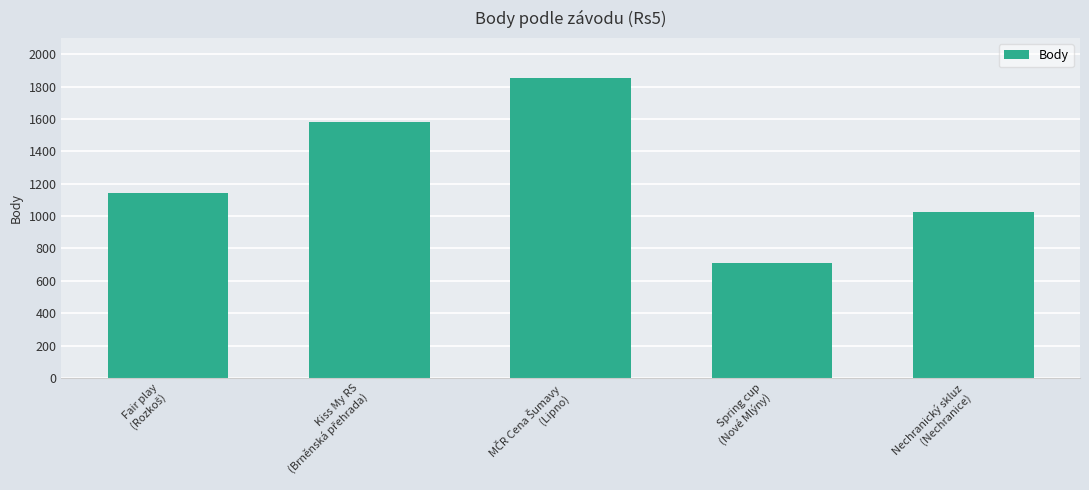

What is the sum of all values?

6309